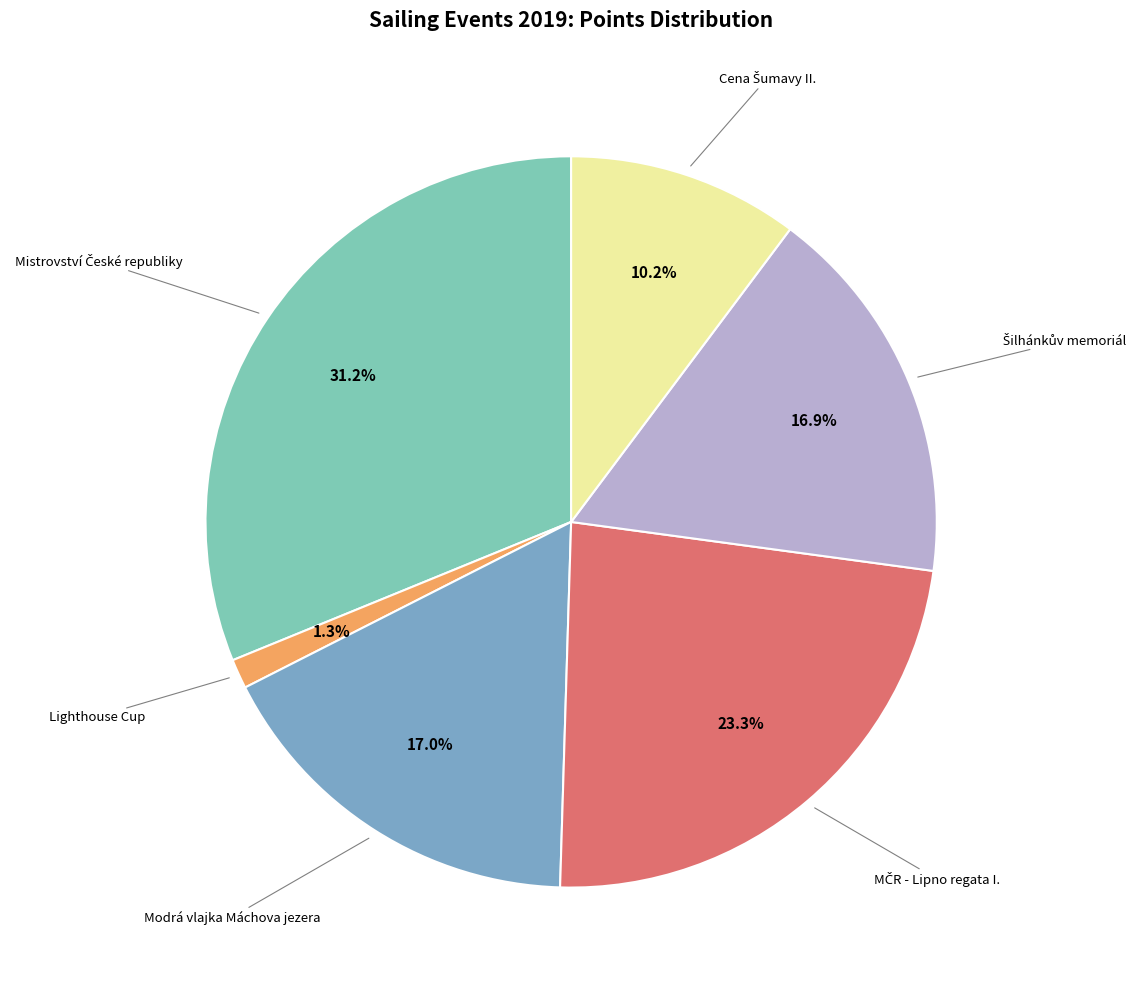

How many slices are in this pie chart?

6